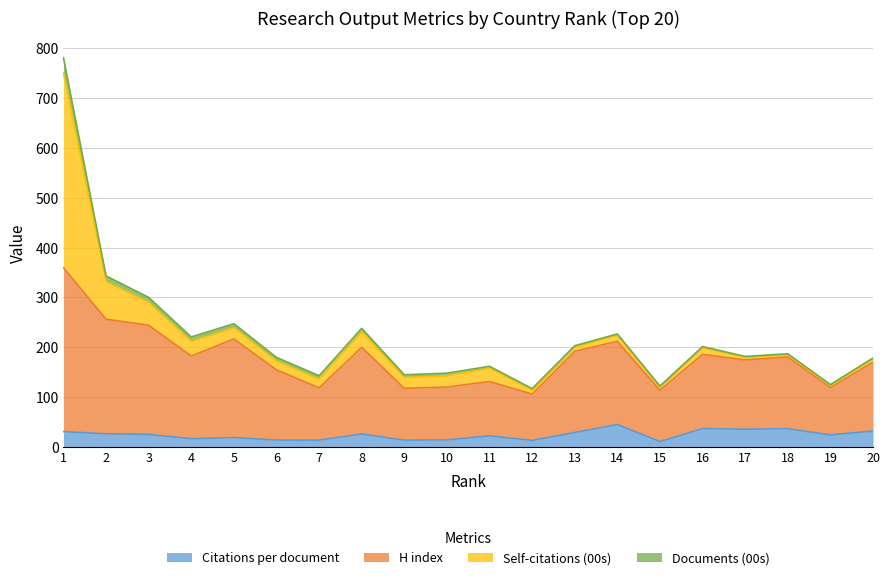

What is the value of the H index point at the 19th from the left?

119.2